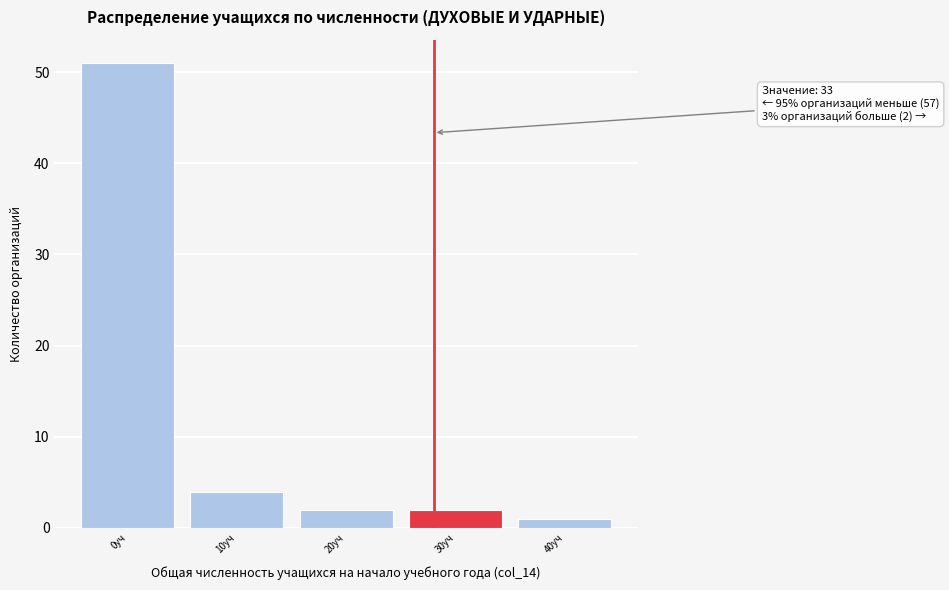

Reading left to right, list all the values displayed in this chart.

0уч=51	10уч=4	20уч=2	30уч=2	40уч=1